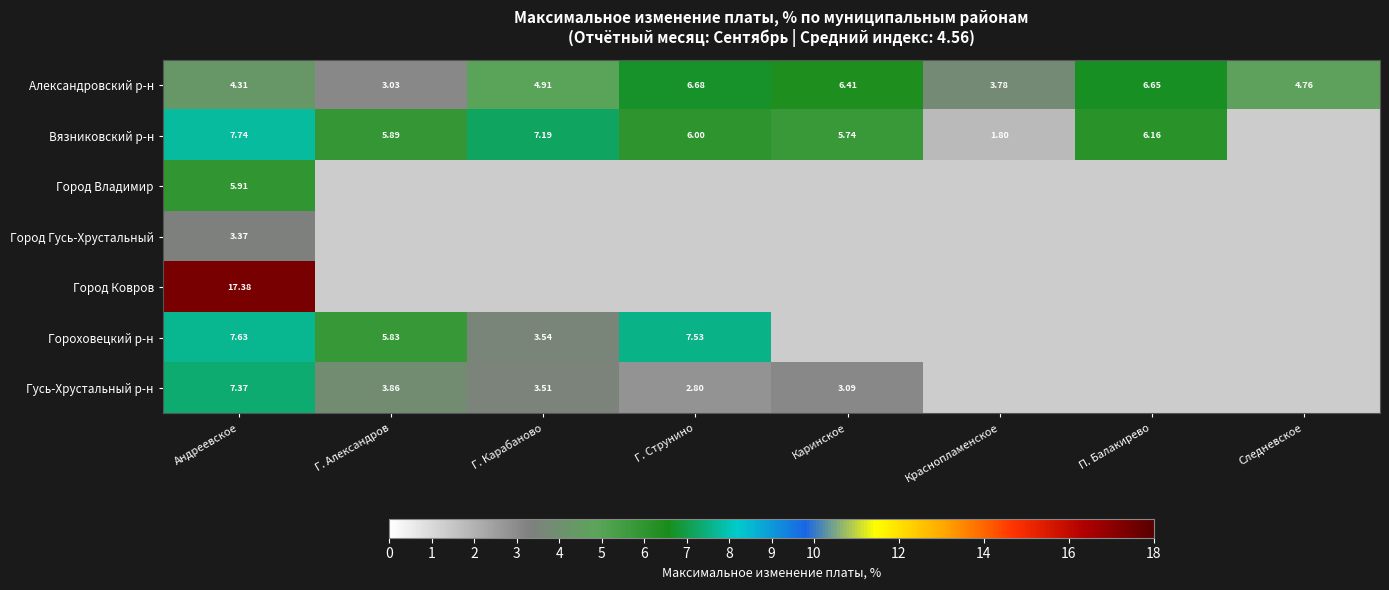

List the labels in order of Александровский р-н value, largest first.

Г. Струнино, П. Балакирево, Каринское, Г. Карабаново, Следневское, Андреевское, Краснопламенское, Г. Александров